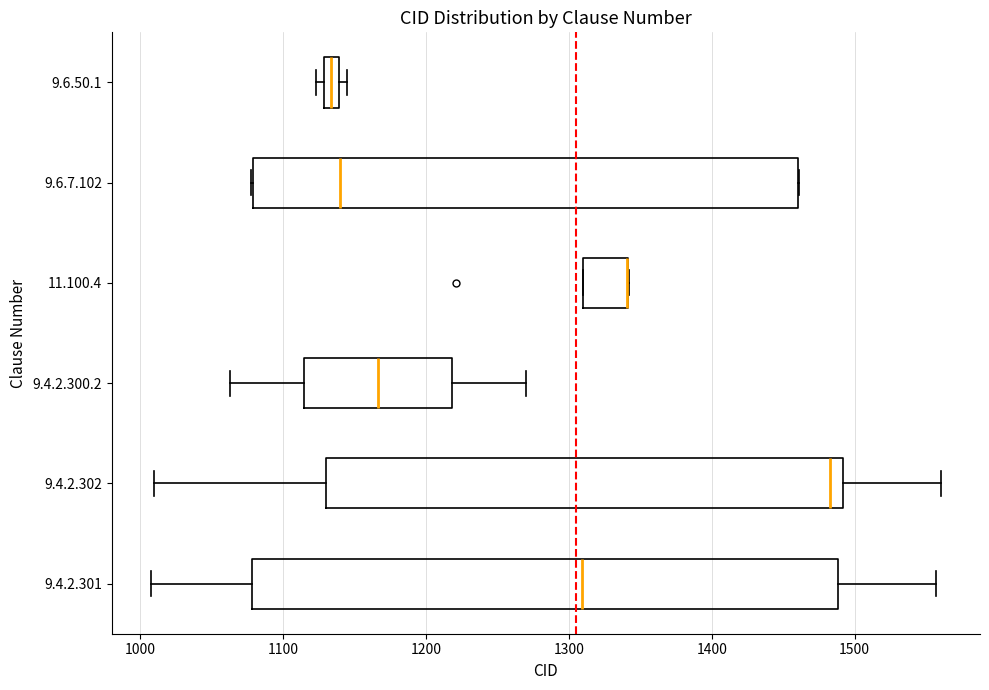

Which box is the widest, from its left edge to its right edge?

9.4.2.301